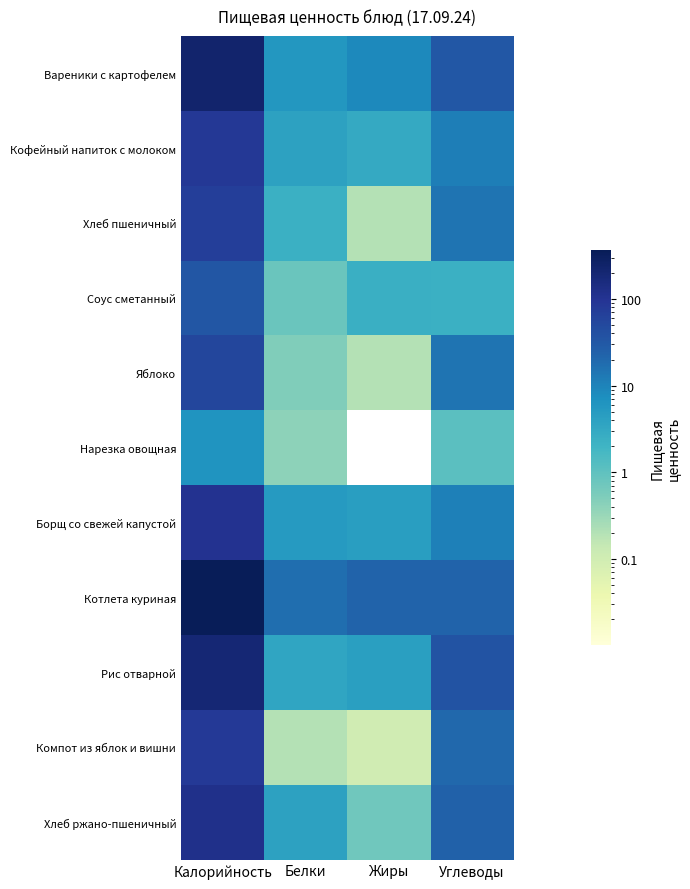

Which series has the widest spread of values?

Котлета куриная